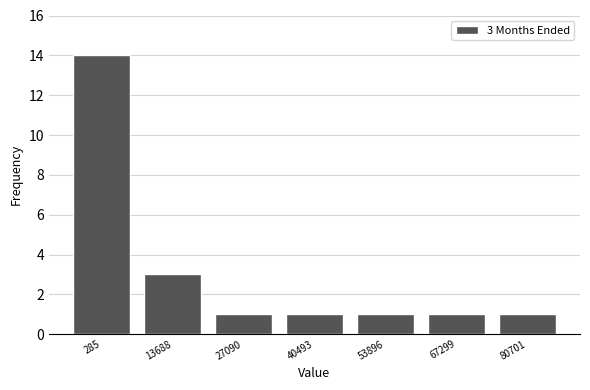

Reading right to left, list all the values displayed in this chart.

80701=1	67299=1	53896=1	40493=1	27090=1	13688=3	285=14